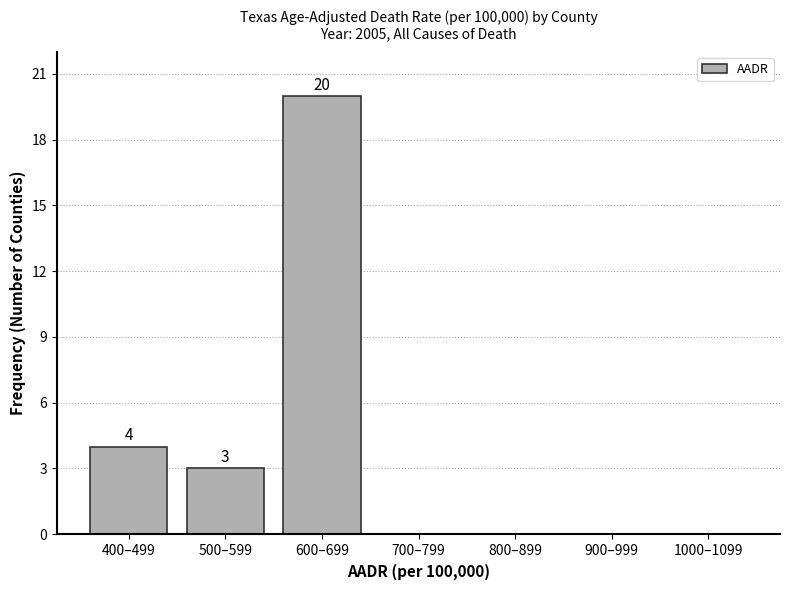

Reading left to right, list all the values displayed in this chart.

400–499=4	500–599=3	600–699=20	700–799=0	800–899=0	900–999=0	1000–1099=0